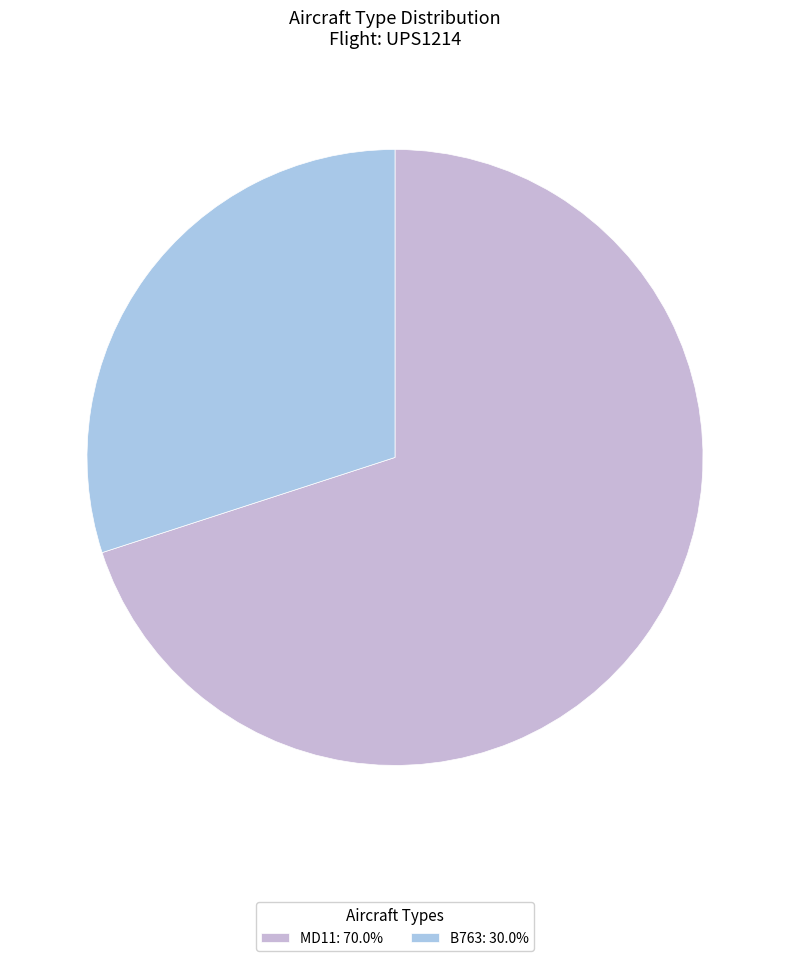

Which category has the smallest portion of the pie?

B763